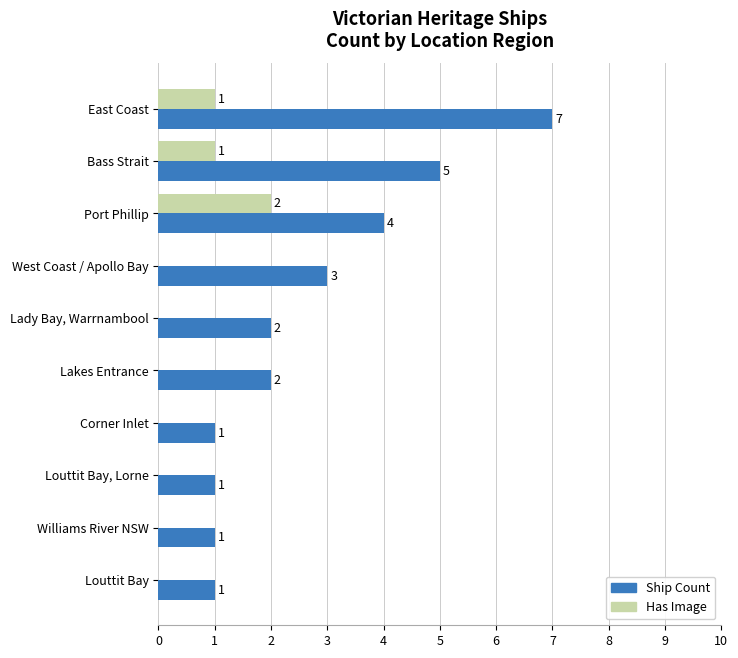

At which category is the sum across all series the highest?

East Coast